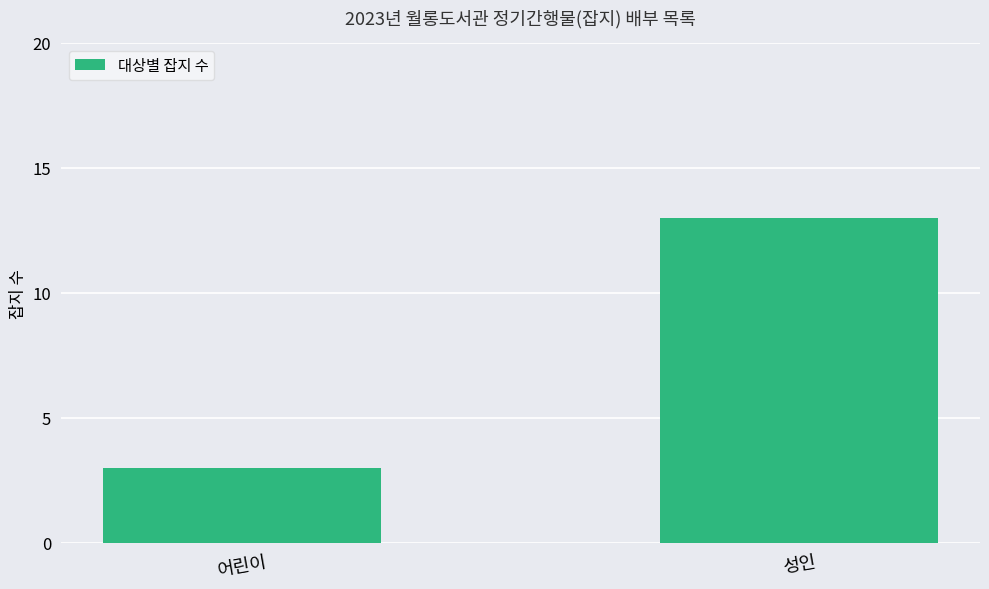

What is the smallest value displayed?

3